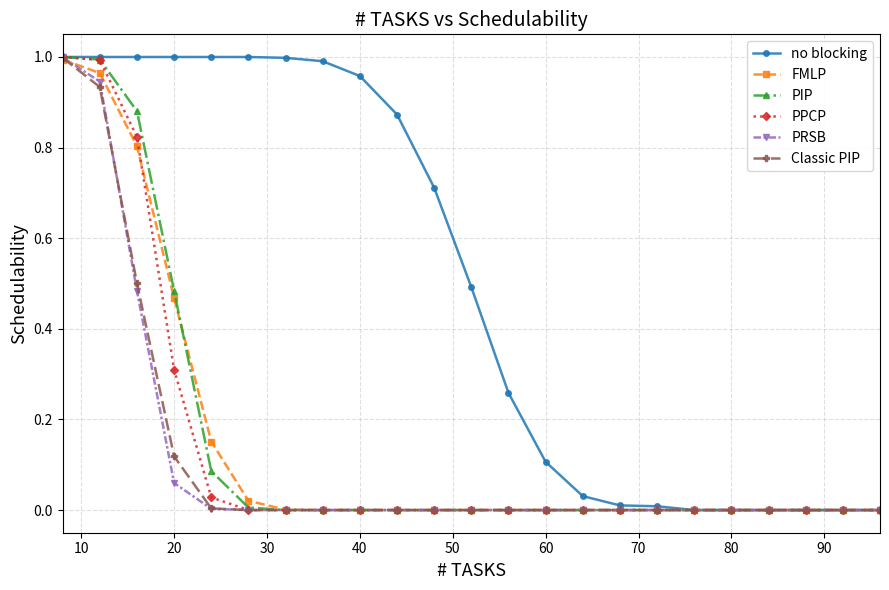

Which series has the largest total across all categories?

no blocking